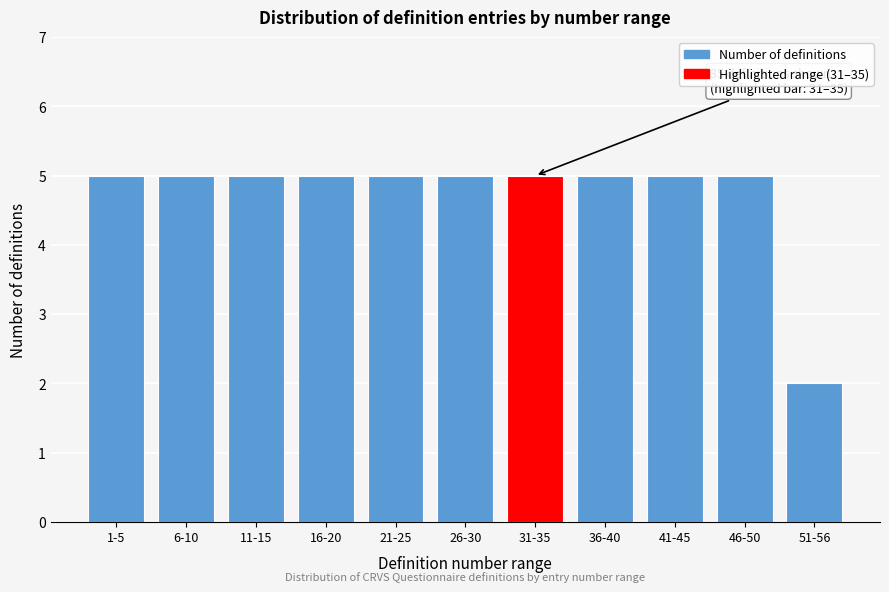

Reading left to right, extract all data points from this chart.

1-5=5	6-10=5	11-15=5	16-20=5	21-25=5	26-30=5	31-35=5	36-40=5	41-45=5	46-50=5	51-56=2